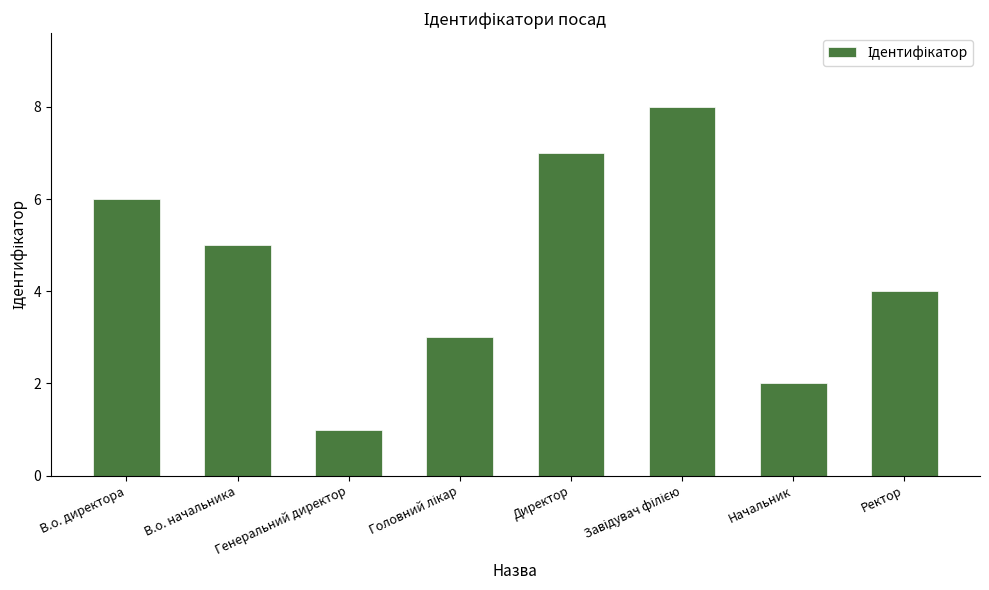

The value at Ректор is 3. True or false?

False